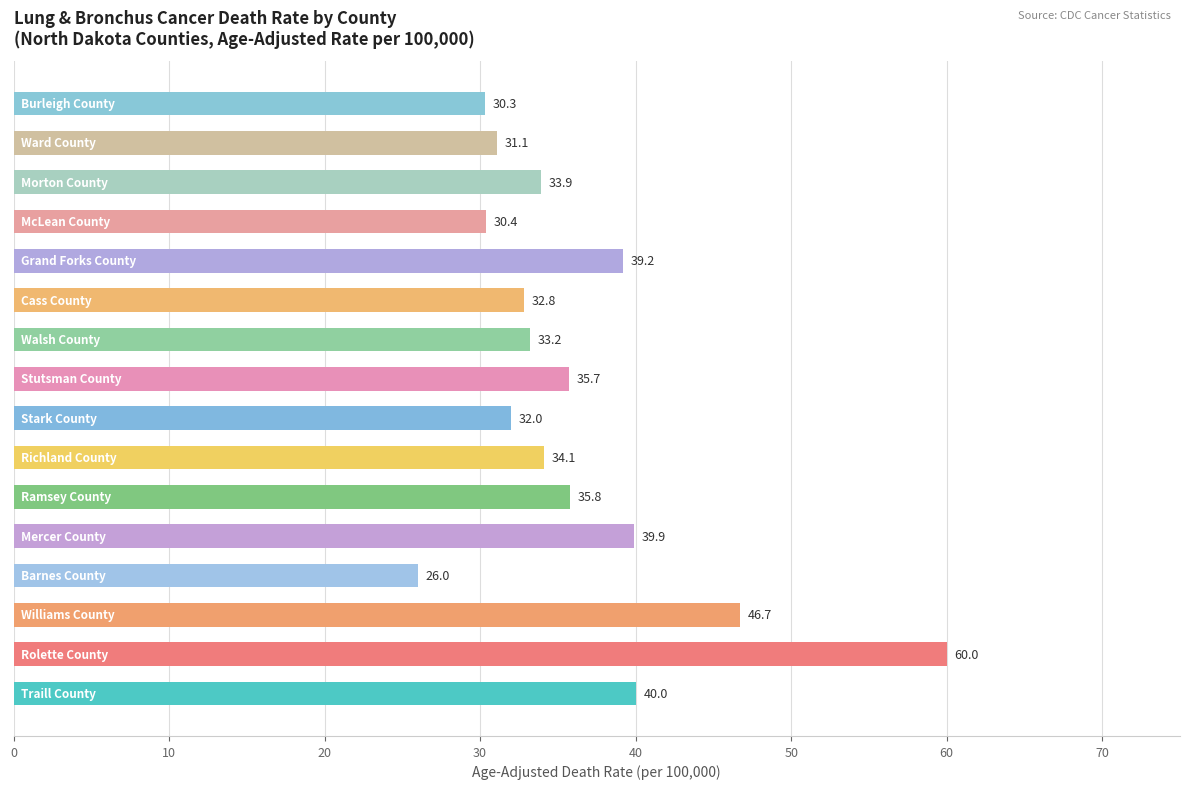

What is the sum of all values?

581.1